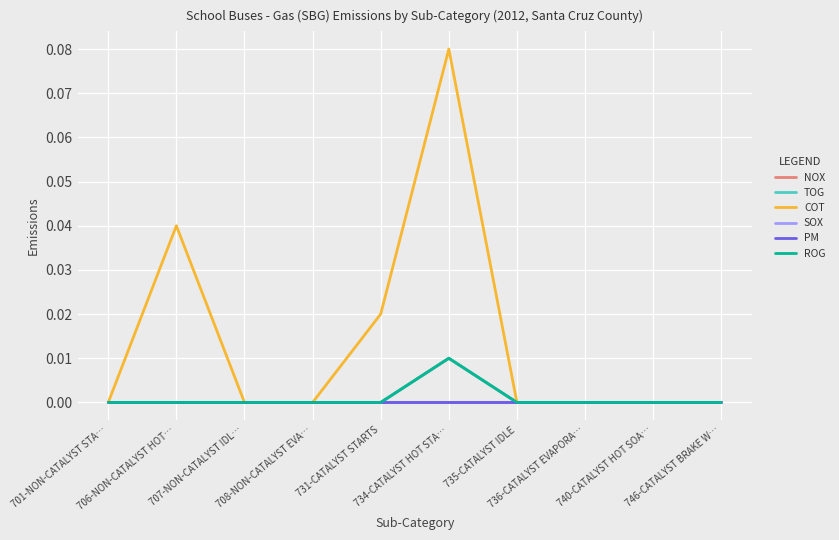

Reading right to left, transcribe all the data shown in this chart.

NOX: 746-CATALYST BRAKE W…=0.0	740-CATALYST HOT SOA…=0.0	736-CATALYST EVAPORA…=0.0	735-CATALYST IDLE=0.0	734-CATALYST HOT STA…=0.0	731-CATALYST STARTS=0.0	708-NON-CATALYST EVA…=0.0	707-NON-CATALYST IDL…=0.0	706-NON-CATALYST HOT…=0.0	701-NON-CATALYST STA…=0.0
TOG: 746-CATALYST BRAKE W…=0.0	740-CATALYST HOT SOA…=0.0	736-CATALYST EVAPORA…=0.0	735-CATALYST IDLE=0.0	734-CATALYST HOT STA…=0.0	731-CATALYST STARTS=0.0	708-NON-CATALYST EVA…=0.0	707-NON-CATALYST IDL…=0.0	706-NON-CATALYST HOT…=0.0	701-NON-CATALYST STA…=0.0
COT: 746-CATALYST BRAKE W…=0.0	740-CATALYST HOT SOA…=0.0	736-CATALYST EVAPORA…=0.0	735-CATALYST IDLE=0.0	734-CATALYST HOT STA…=0.1	731-CATALYST STARTS=0.0	708-NON-CATALYST EVA…=0.0	707-NON-CATALYST IDL…=0.0	706-NON-CATALYST HOT…=0.0	701-NON-CATALYST STA…=0.0
SOX: 746-CATALYST BRAKE W…=0.0	740-CATALYST HOT SOA…=0.0	736-CATALYST EVAPORA…=0.0	735-CATALYST IDLE=0.0	734-CATALYST HOT STA…=0.0	731-CATALYST STARTS=0.0	708-NON-CATALYST EVA…=0.0	707-NON-CATALYST IDL…=0.0	706-NON-CATALYST HOT…=0.0	701-NON-CATALYST STA…=0.0
PM: 746-CATALYST BRAKE W…=0.0	740-CATALYST HOT SOA…=0.0	736-CATALYST EVAPORA…=0.0	735-CATALYST IDLE=0.0	734-CATALYST HOT STA…=0.0	731-CATALYST STARTS=0.0	708-NON-CATALYST EVA…=0.0	707-NON-CATALYST IDL…=0.0	706-NON-CATALYST HOT…=0.0	701-NON-CATALYST STA…=0.0
ROG: 746-CATALYST BRAKE W…=0.0	740-CATALYST HOT SOA…=0.0	736-CATALYST EVAPORA…=0.0	735-CATALYST IDLE=0.0	734-CATALYST HOT STA…=0.0	731-CATALYST STARTS=0.0	708-NON-CATALYST EVA…=0.0	707-NON-CATALYST IDL…=0.0	706-NON-CATALYST HOT…=0.0	701-NON-CATALYST STA…=0.0